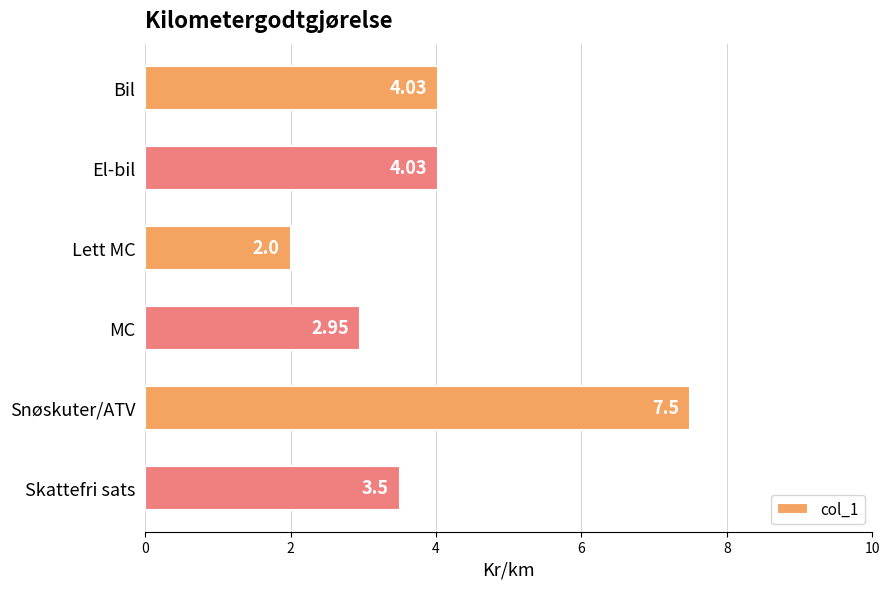

What is the sum of the values at Skattefri sats and MC?

6.5